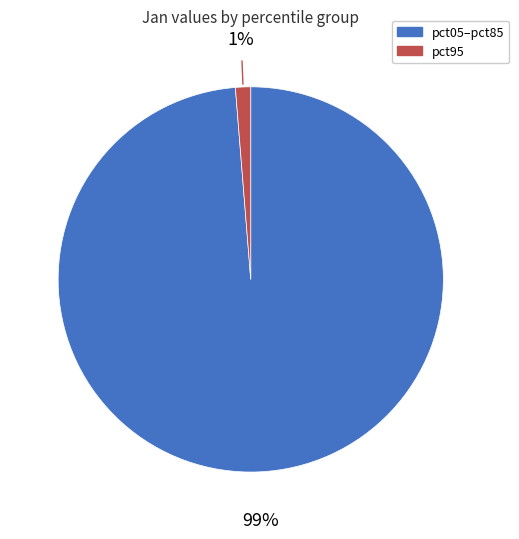

To the nearest percent, what is the average slice percentage?

50%